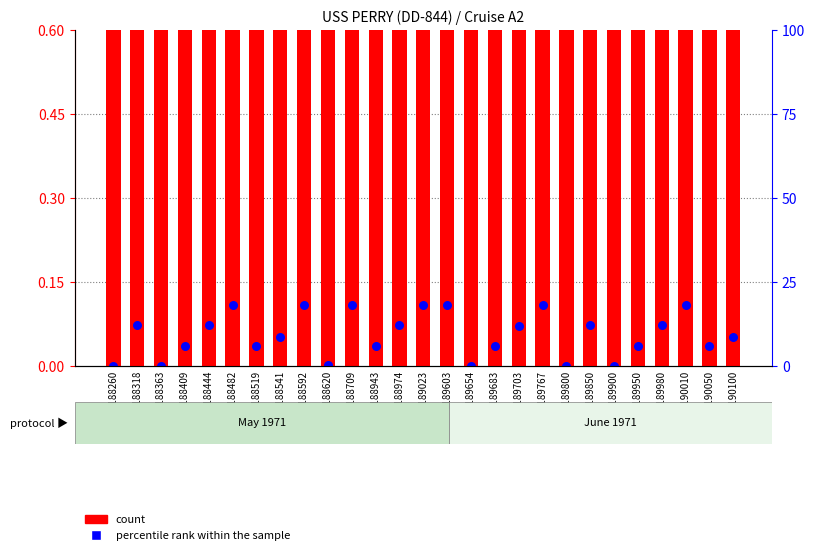

Which series has the widest spread of Y values?

percentile rank within the sample